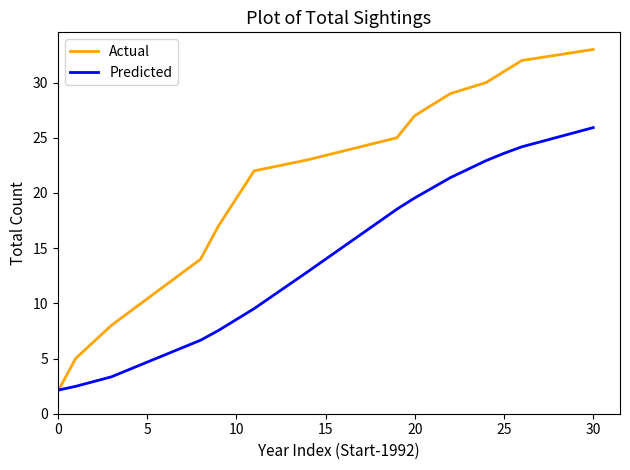

Which series has the largest total across all categories?

Actual